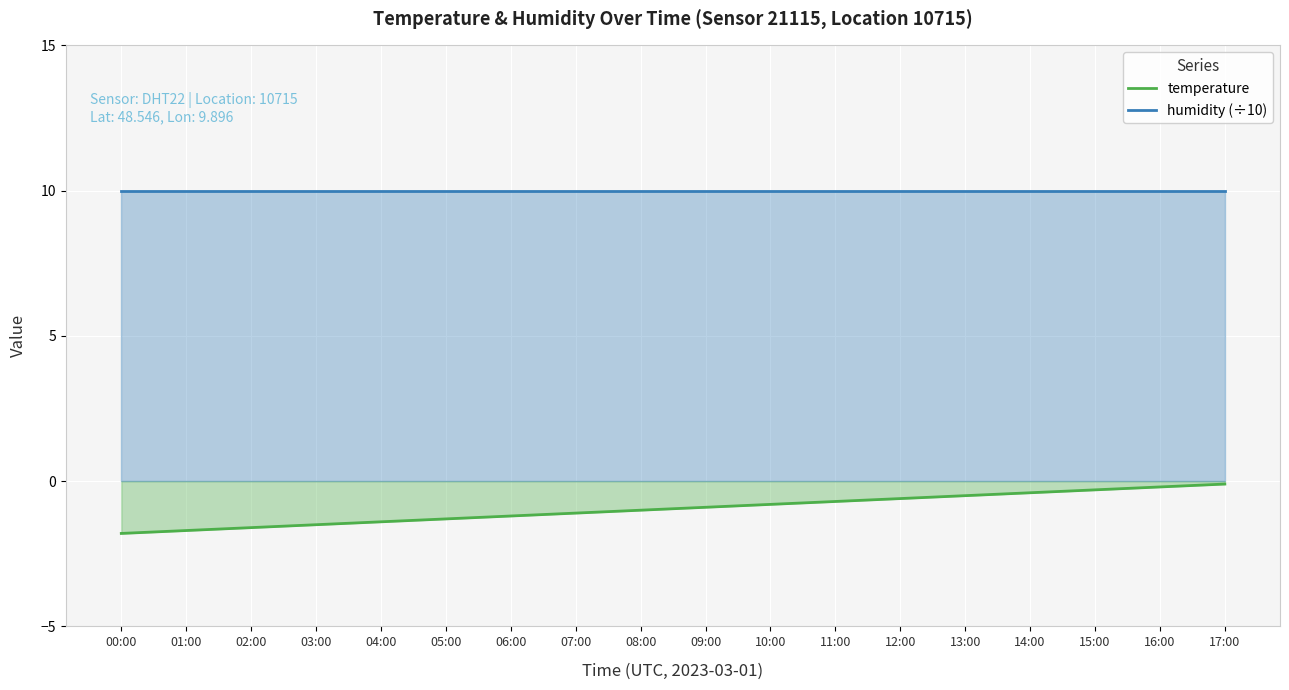

What is the average value of the humidity (÷10) series?

10.0